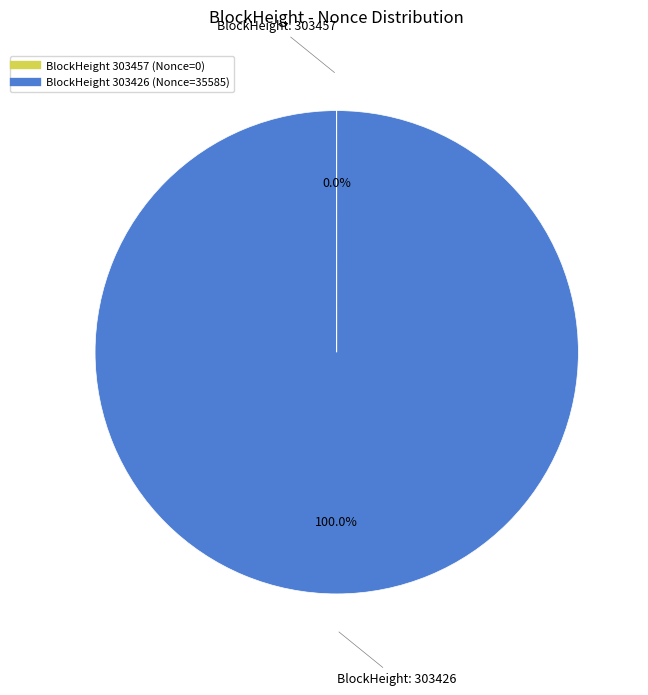

Is there any slice that represents more than half of the pie?

Yes